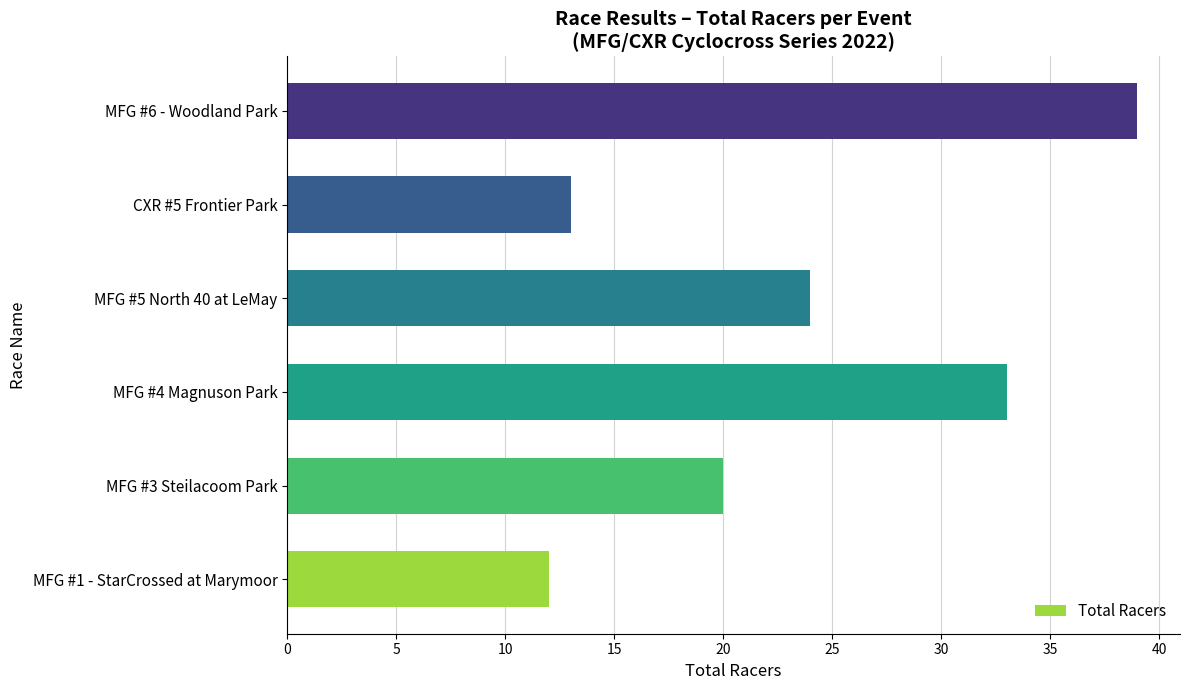

Rank the categories by value from lowest to highest.

MFG #1 - StarCrossed at Marymoor, CXR #5 Frontier Park, MFG #3 Steilacoom Park, MFG #5 North 40 at LeMay, MFG #4 Magnuson Park, MFG #6 - Woodland Park